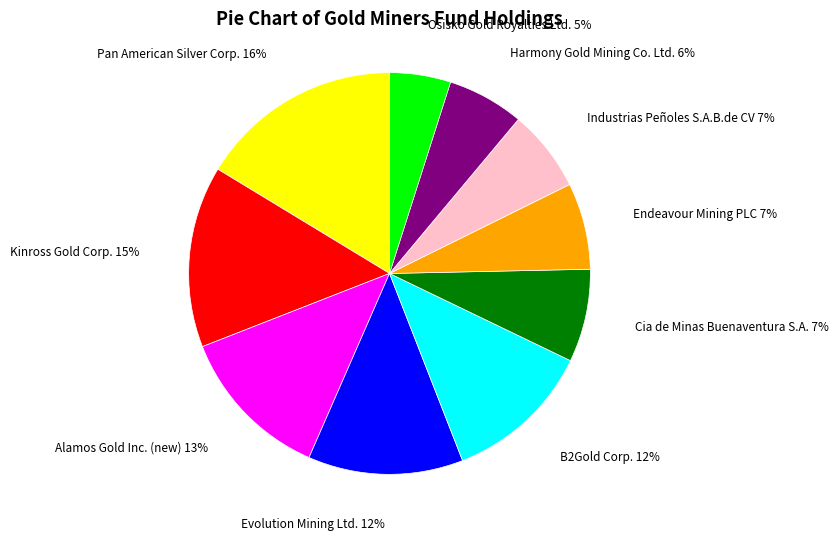

To the nearest percent, what is the combined percentage of Endeavour Mining PLC and Osisko Gold Royalties Ltd.?

12%